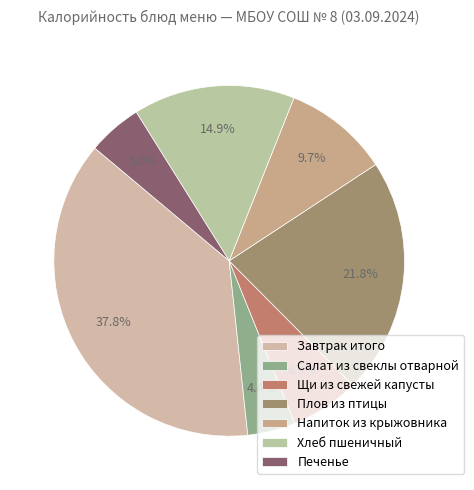

True or false: Завтрак итого accounts for 38% of the total.

True